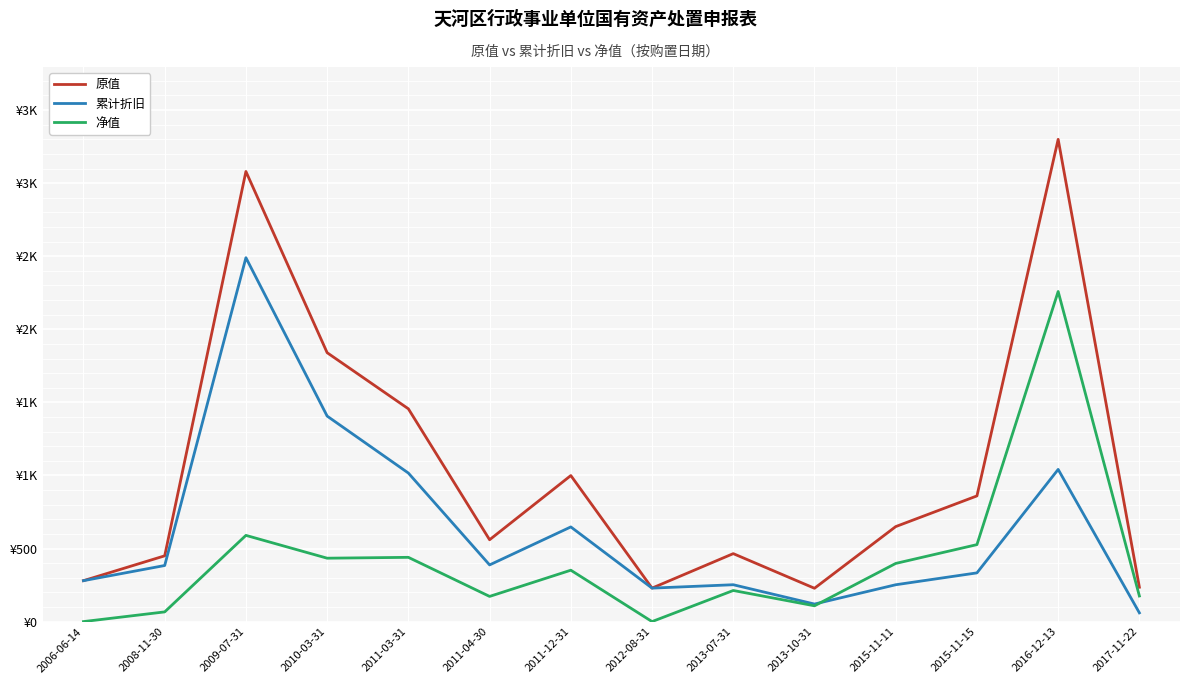

What are all the series names shown in the legend?

原值, 累计折旧, 净值